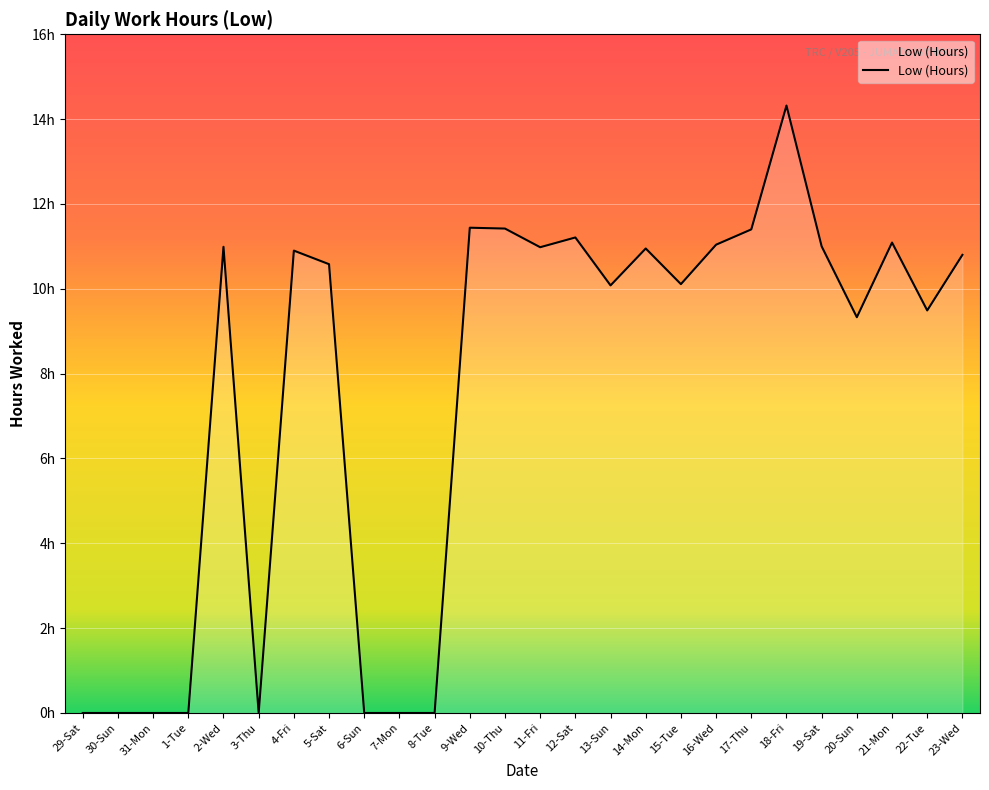

Is it true that the value at 29-Sat is -7.2?

False